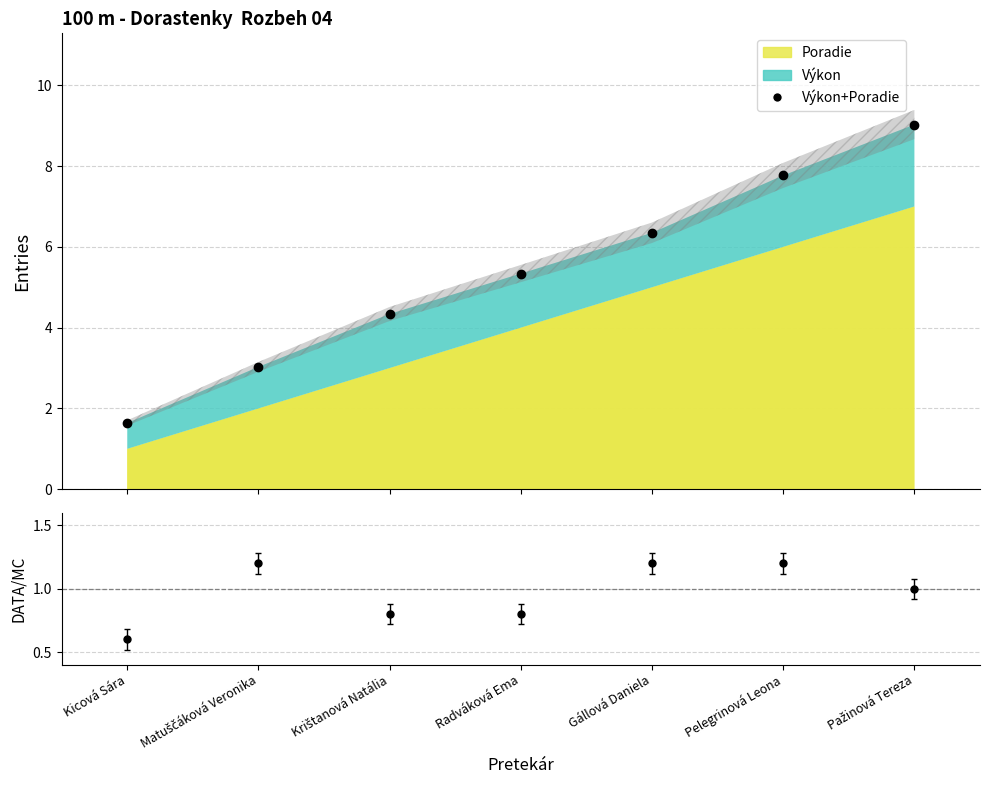

Does the chart have visible grid lines?

Yes